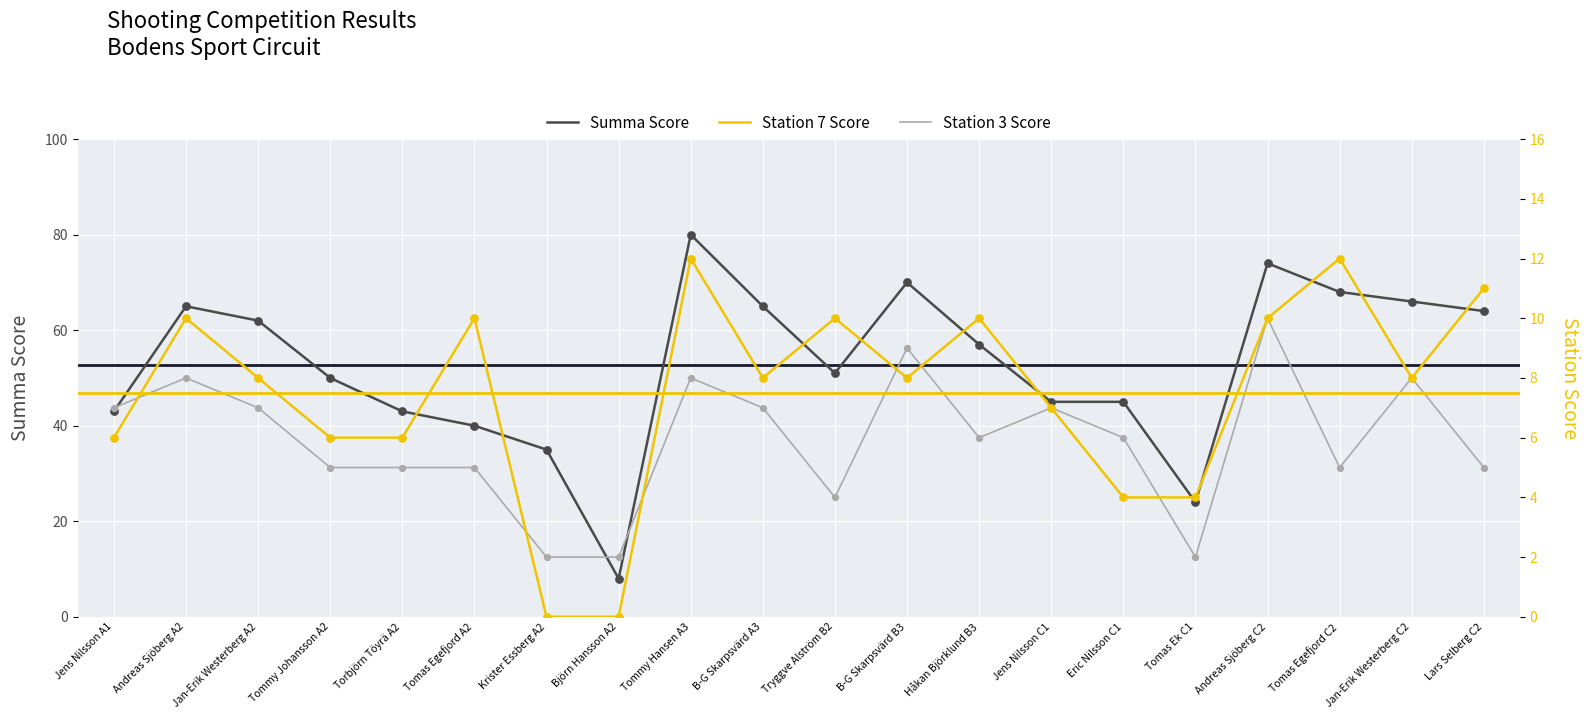

At how many categories does at least one series exceed 5?

20